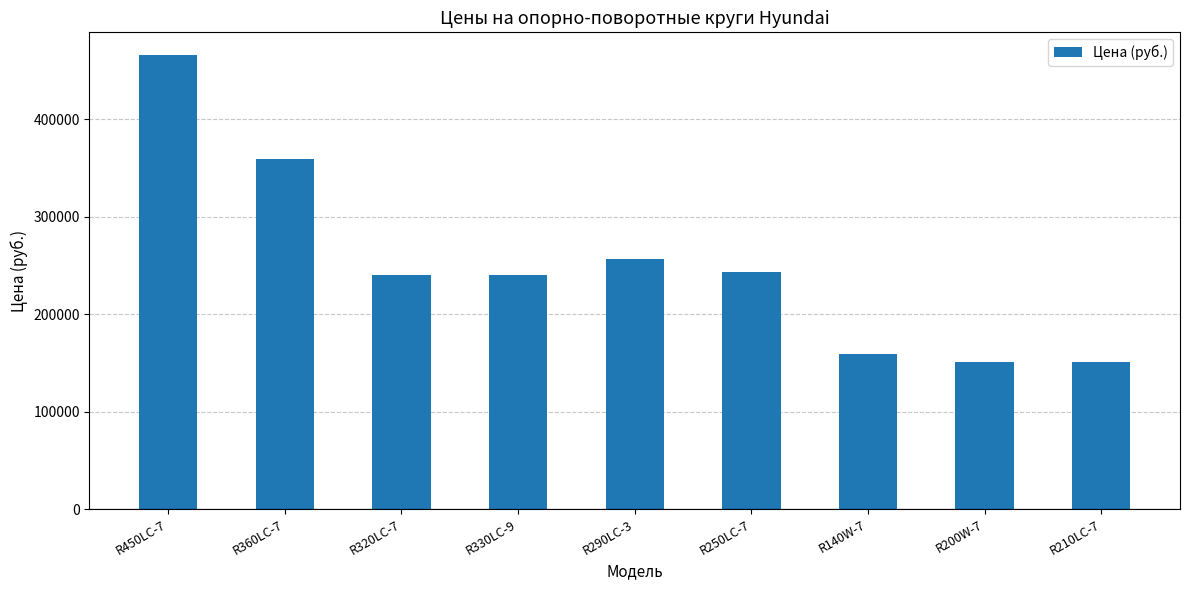

At which category does the chart reach its peak across all series?

R450LC-7